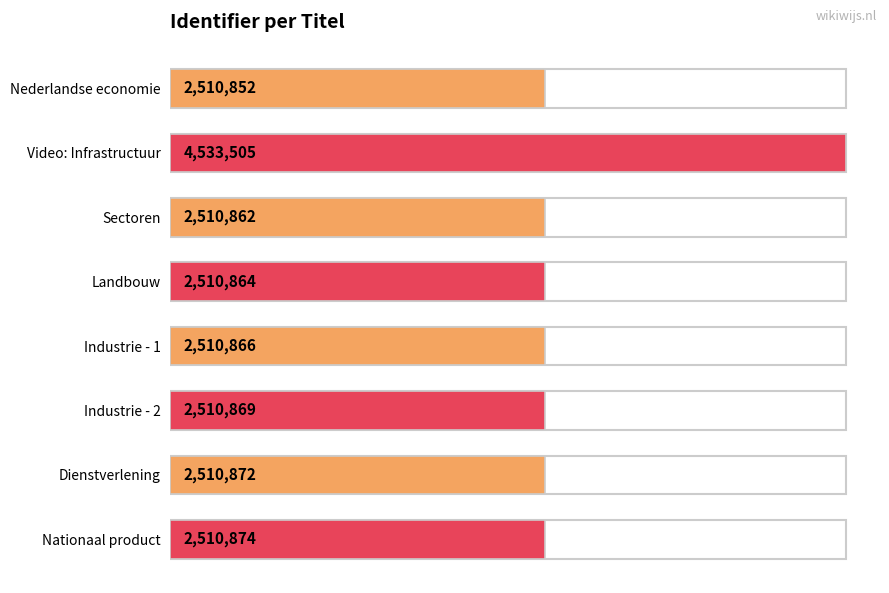

List the labels in order of value, largest first.

Video: Infrastructuur, Nationaal product, Dienstverlening, Industrie - 2, Industrie - 1, Landbouw, Sectoren, Nederlandse economie